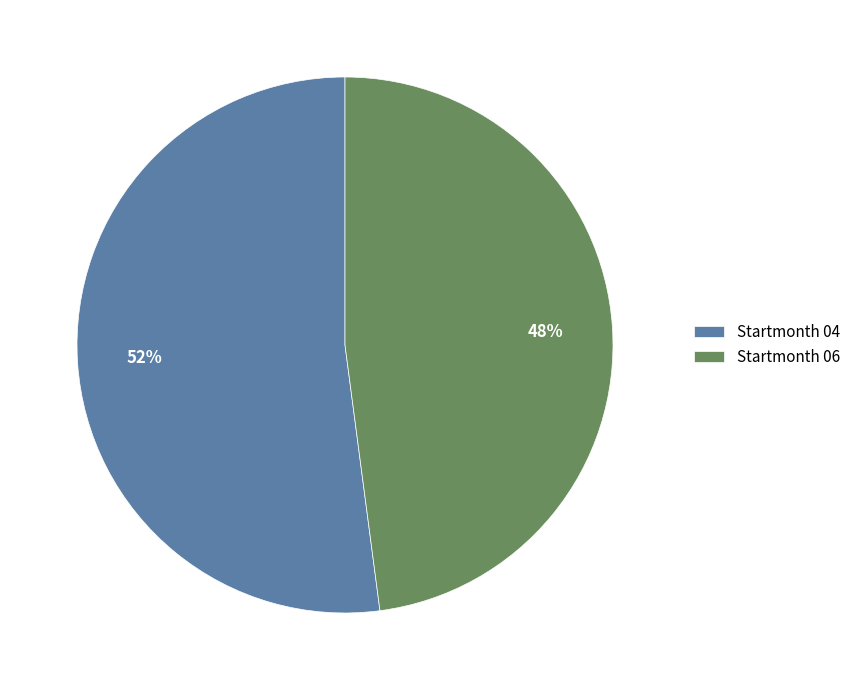

How many slices are in this pie chart?

2